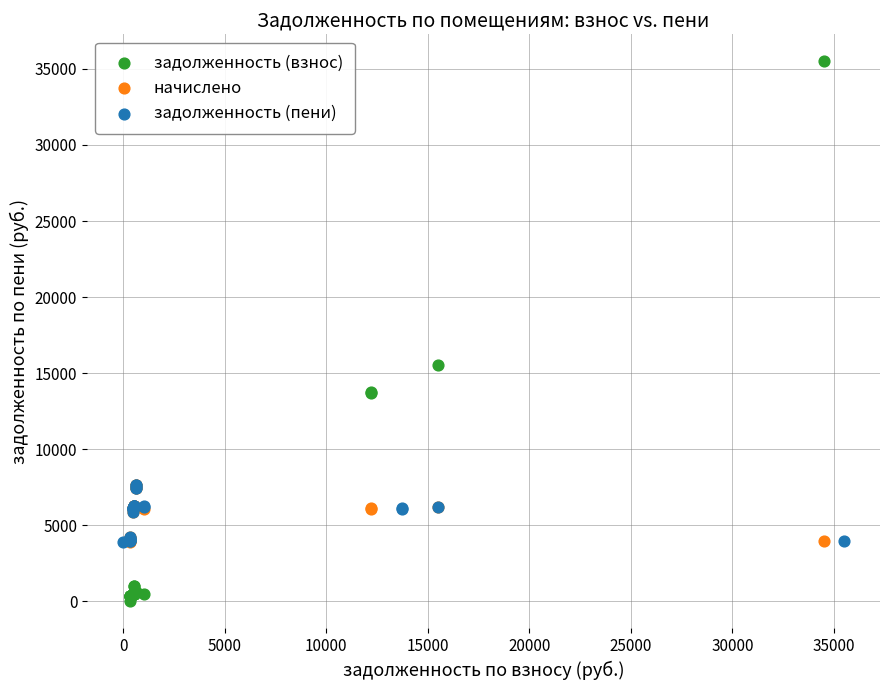

Which series contains the lowest Y value?

задолженность (взнос)